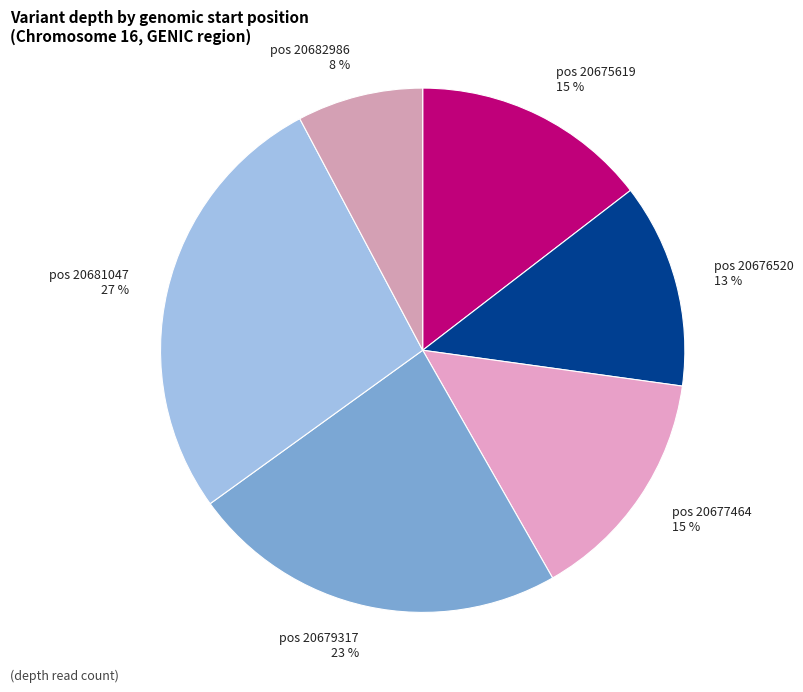

Is it true that pos 20675619 is 20% of the pie?

False